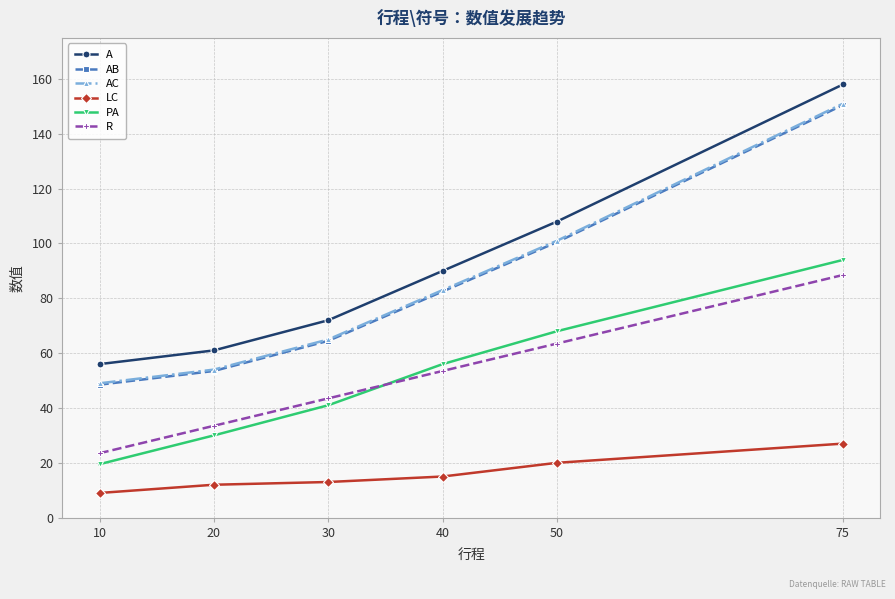

What is the average value of the A series?

90.8